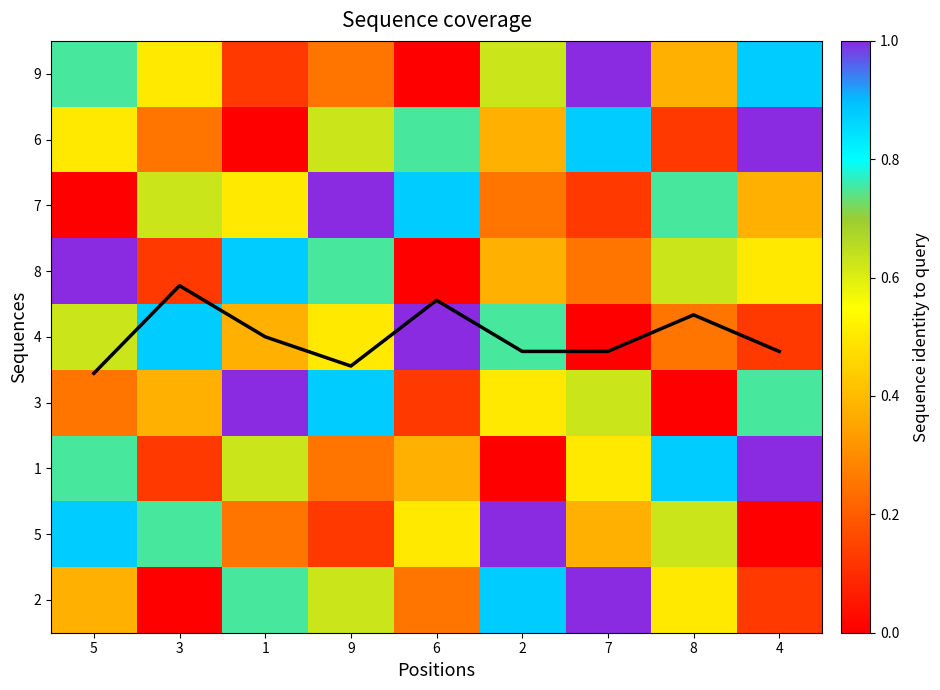

The value of 5 at 3 is 1.3. True or false?

False